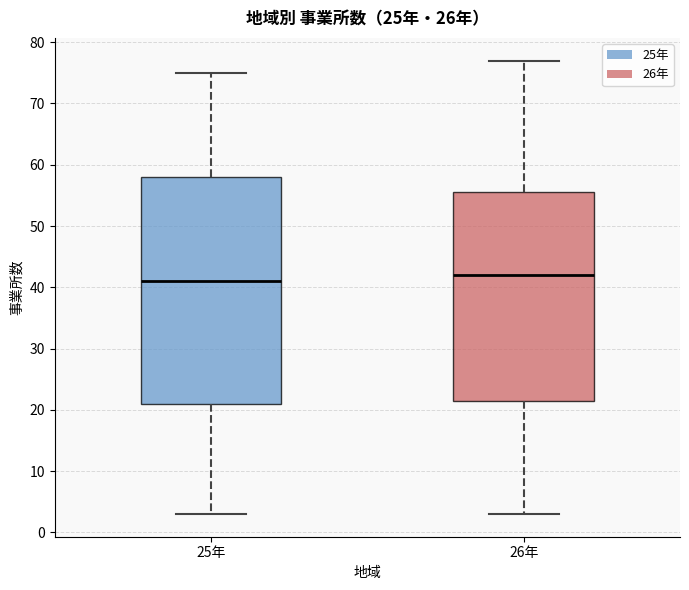

Which box is the tallest, from its lower edge to its upper edge?

25年